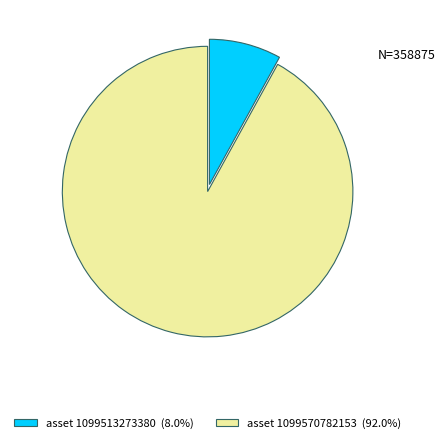

Is there a majority slice in this chart?

Yes